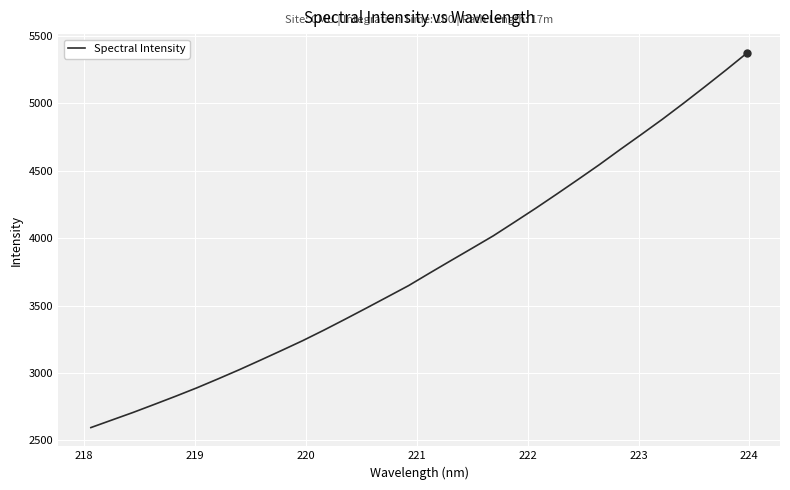

What is the maximum value shown in the chart?

5375.4